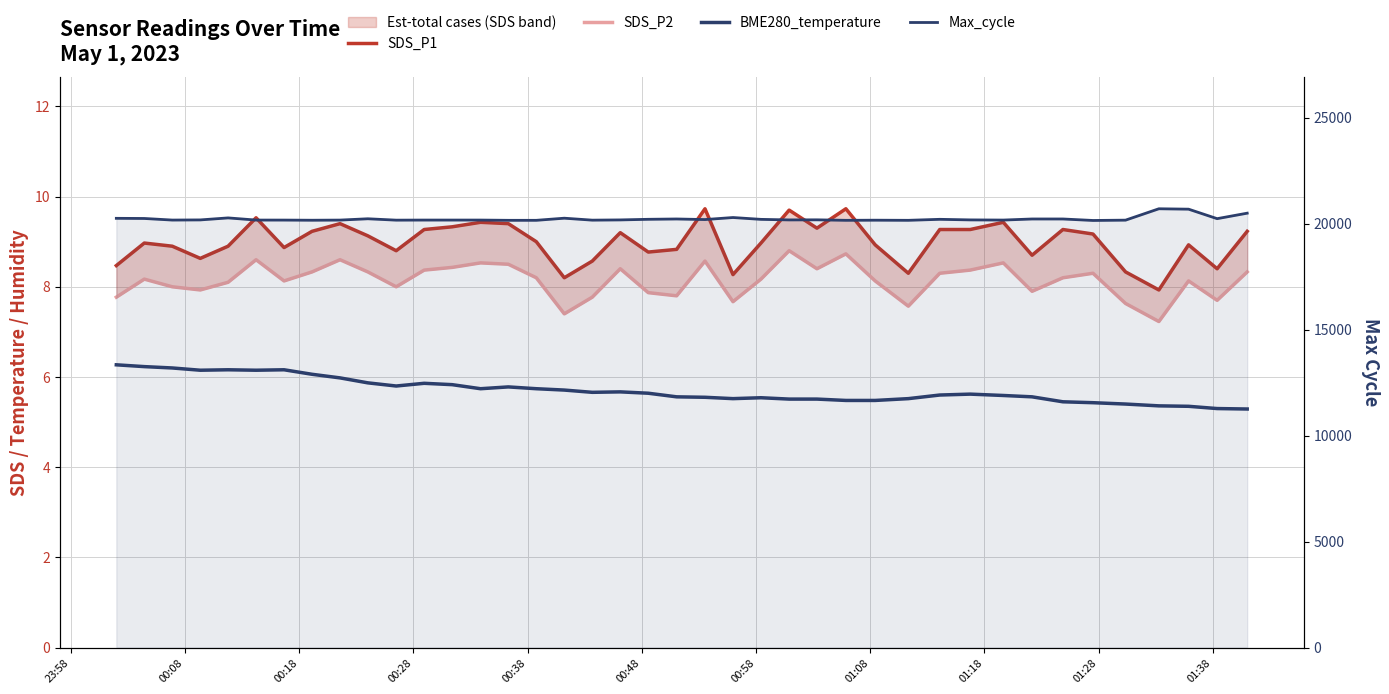

What is the lowest value of the SDS_P1 series?

7.9